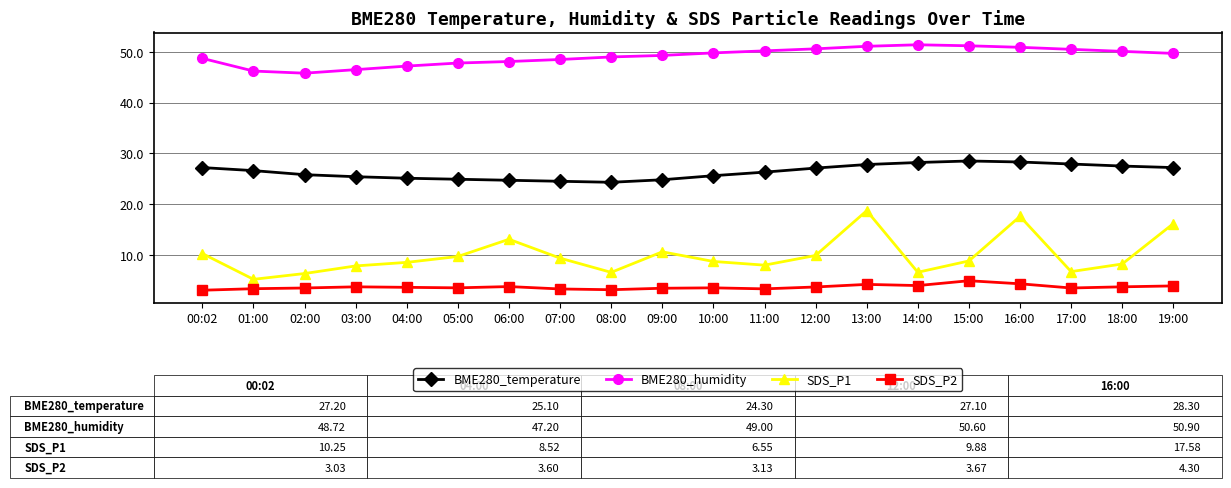

What is the difference between the highest and lowest values at 03:00?

42.8